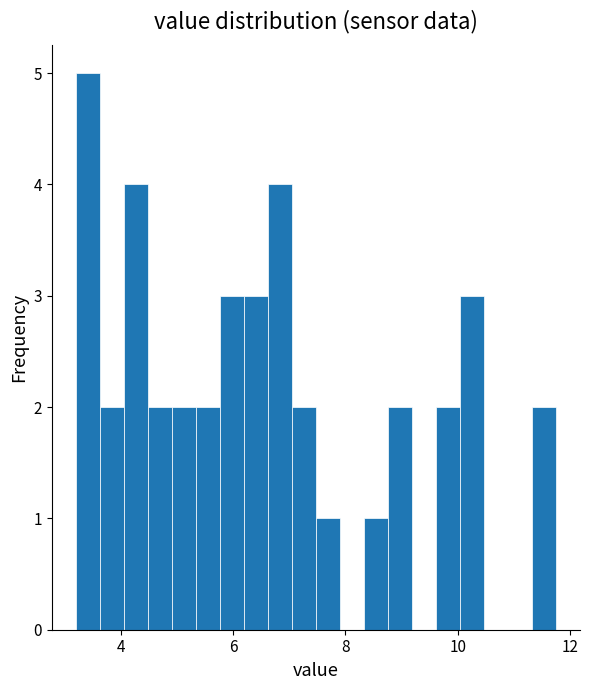

Around what value on the x-axis is the tallest bar? Give the approximate position of its centre, as read against the axis.

3.4